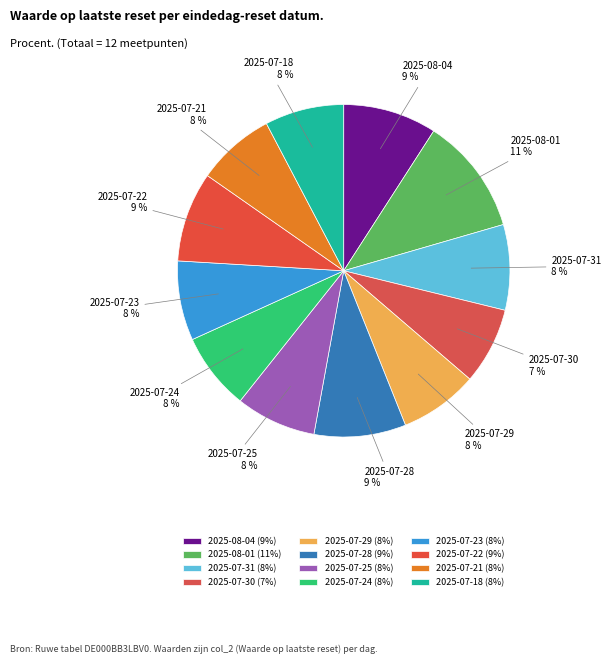

Is the sum of 2025-08-01 and 2025-07-23 greater than half?

No